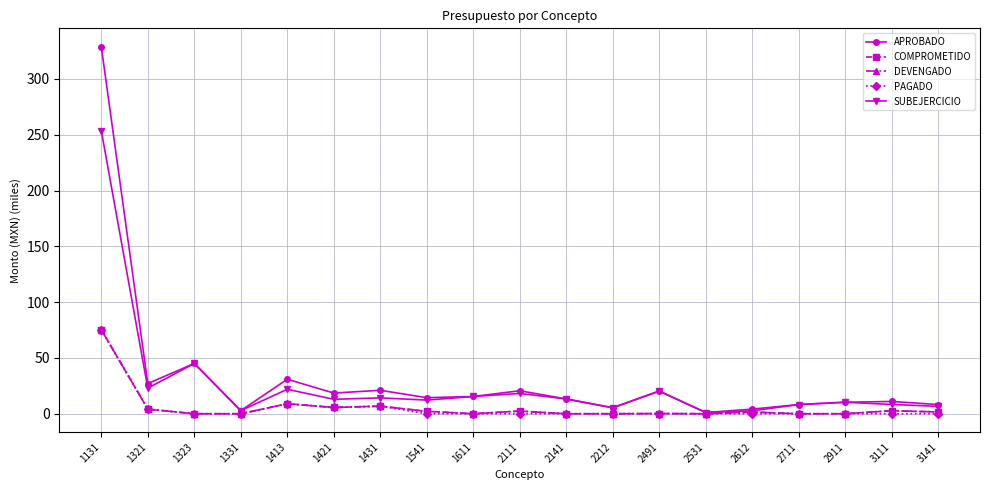

Where is the first local maximum for DEVENGADO?

1413